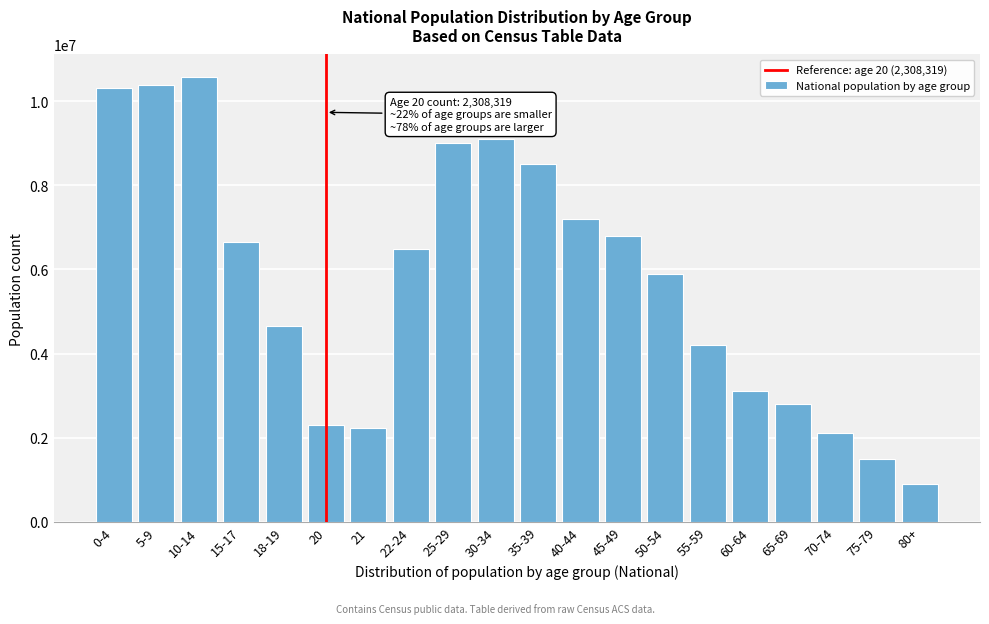

Reading right to left, transcribe all the data shown in this chart.

80+=900000	75-79=1500000	70-74=2100000	65-69=2800000	60-64=3100000	55-59=4200000	50-54=5900000	45-49=6800000	40-44=7200000	35-39=8500000	30-34=9107368	25-29=9009073	22-24=6482659	21=2223198	20=2308319	18-19=4647457	15-17=6656209	10-14=10579862	5-9=10389638	0-4=10319427